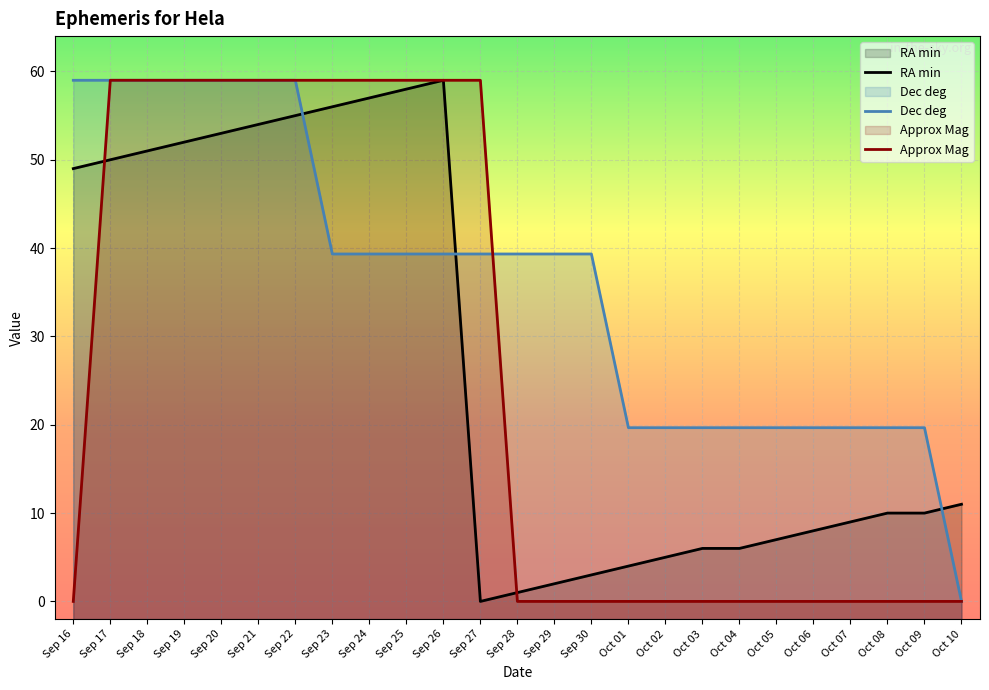

True or false: RA min has more than 0 interior local peaks.

True